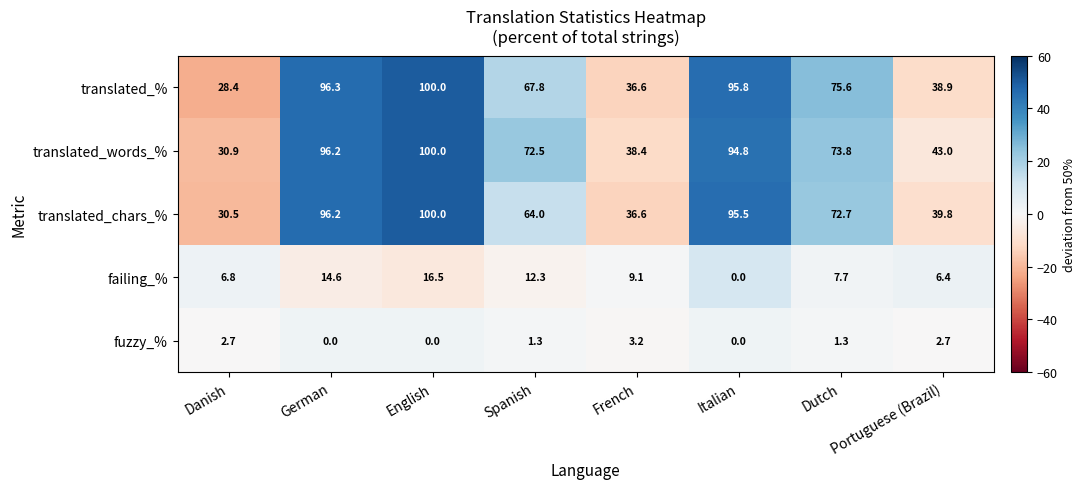

At how many categories does at least one series exceed 24?

8